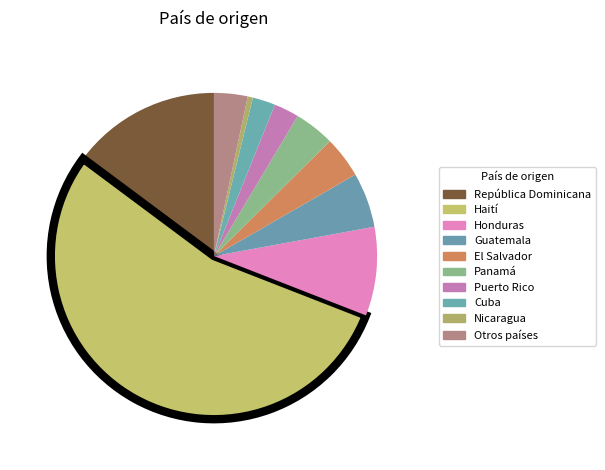

What is the change in value from Puerto Rico to Otros países?

+0.7